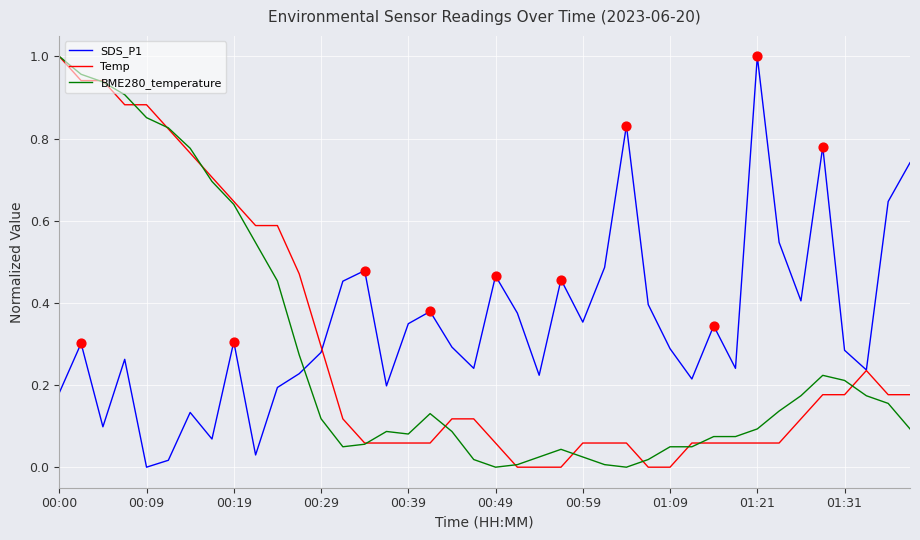

Which series has the largest total across all categories?

SDS_P1